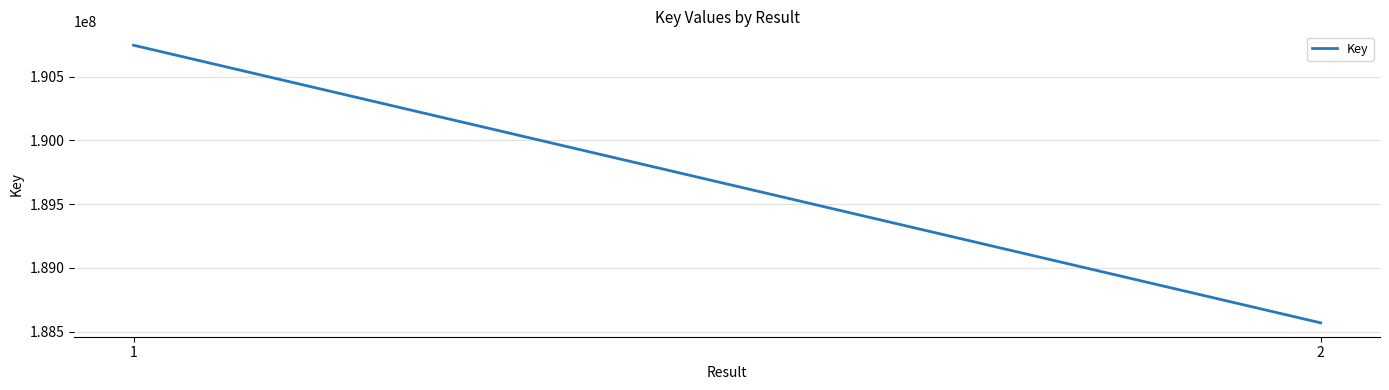

Which has a higher value, 1 or 2?

1